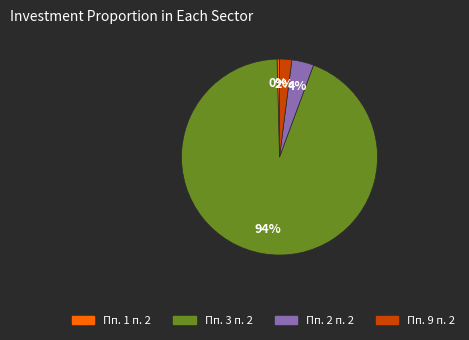

Is the sum of Пп. 9 п. 2 and Пп. 3 п. 2 greater than half?

Yes